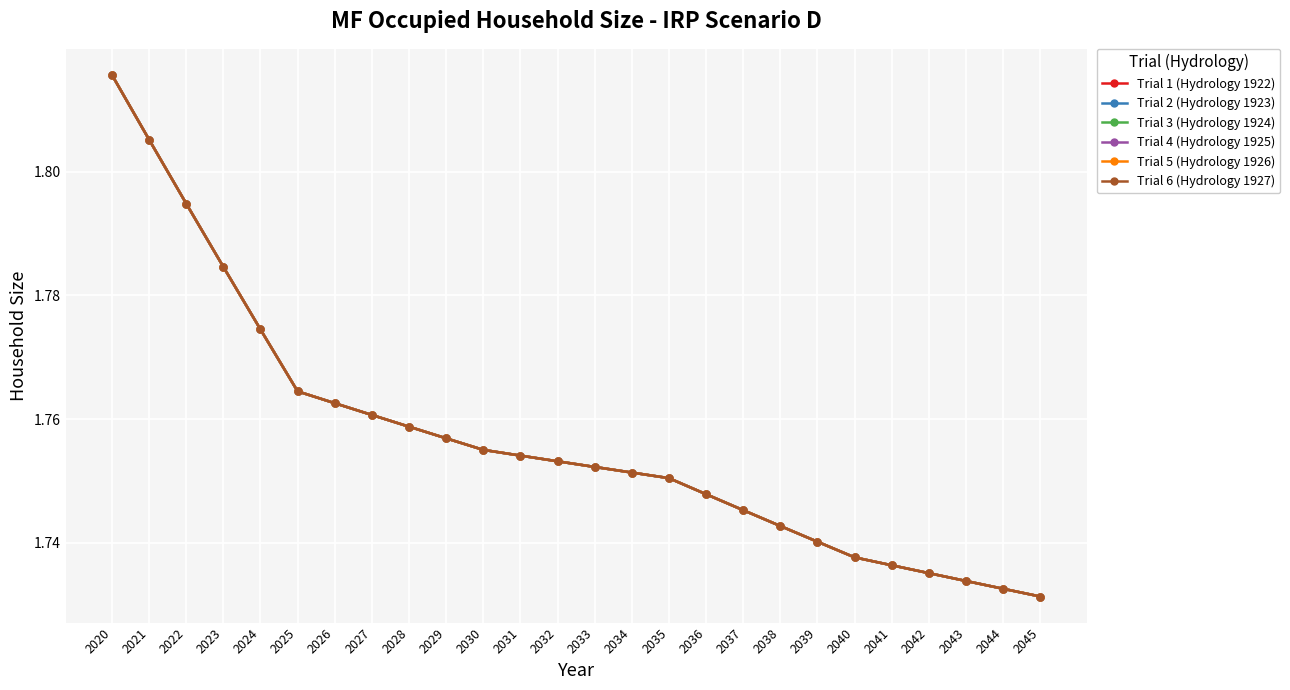

Is this an area chart (filled region under the line)?

No